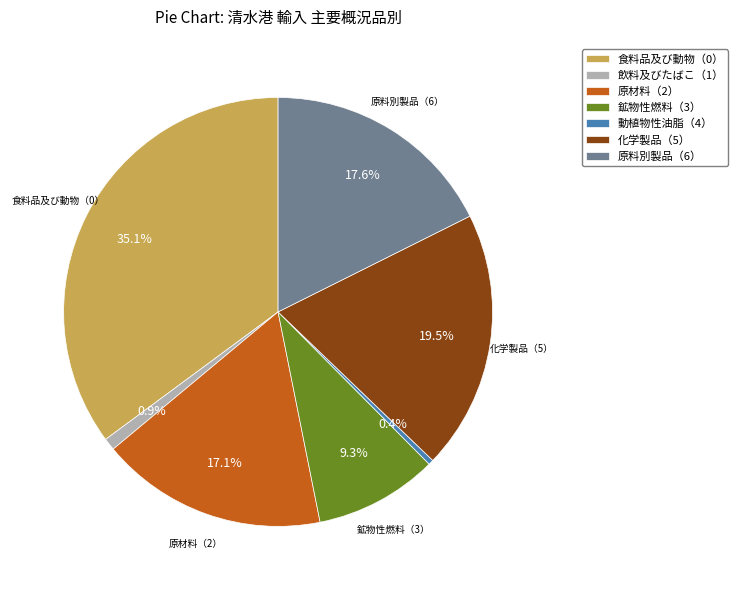

To the nearest percent, what percentage of the pie is 鉱物性燃料（3）?

9%